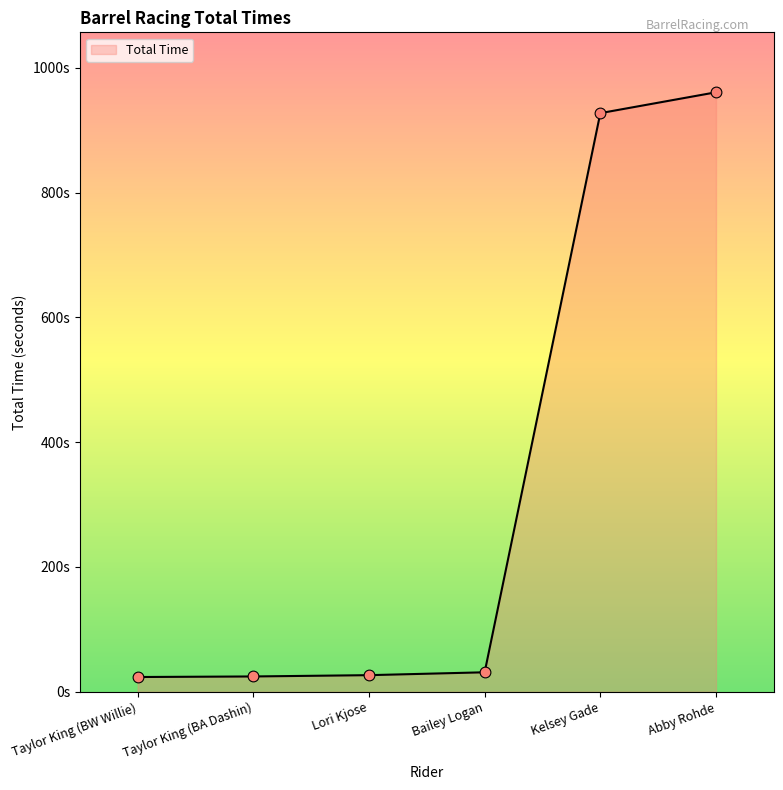

What is the change in value from Taylor King (BA Dashin) to Kelsey Gade?

+902.7